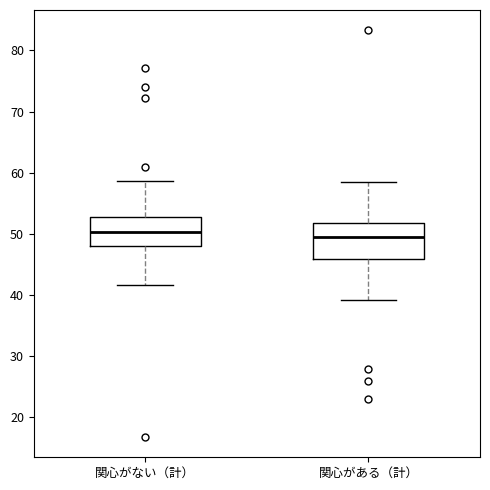

Reading left to right, transcribe this box plot: for each box, give where its median line is, the range the box spans, and where its two whiskers end, as read against the y-axis. The values are not printed on the chart, so give them approximately, as read against the axis.

関心がない（計）: median 50, box 48 to 53, whiskers 42 to 59
関心がある（計）: median 49, box 46 to 52, whiskers 39 to 58